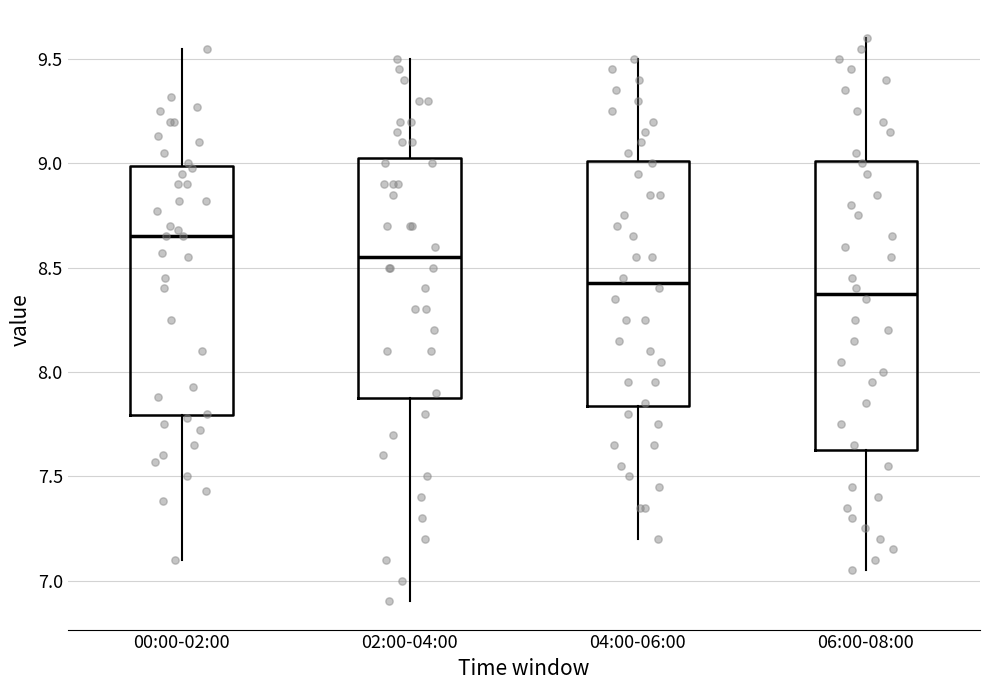

Reading left to right, read every box against the y-axis: the position of its median line, the range the box covers, and the ends of its whiskers. The values are not printed on the chart, so give them approximately, as read against the axis.

00:00-02:00: median 8.65, box 7.80 to 9.00, whiskers 7.10 to 9.55
02:00-04:00: median 8.55, box 7.90 to 9.05, whiskers 6.90 to 9.50
04:00-06:00: median 8.45, box 7.85 to 9.00, whiskers 7.20 to 9.50
06:00-08:00: median 8.40, box 7.65 to 9.00, whiskers 7.05 to 9.60